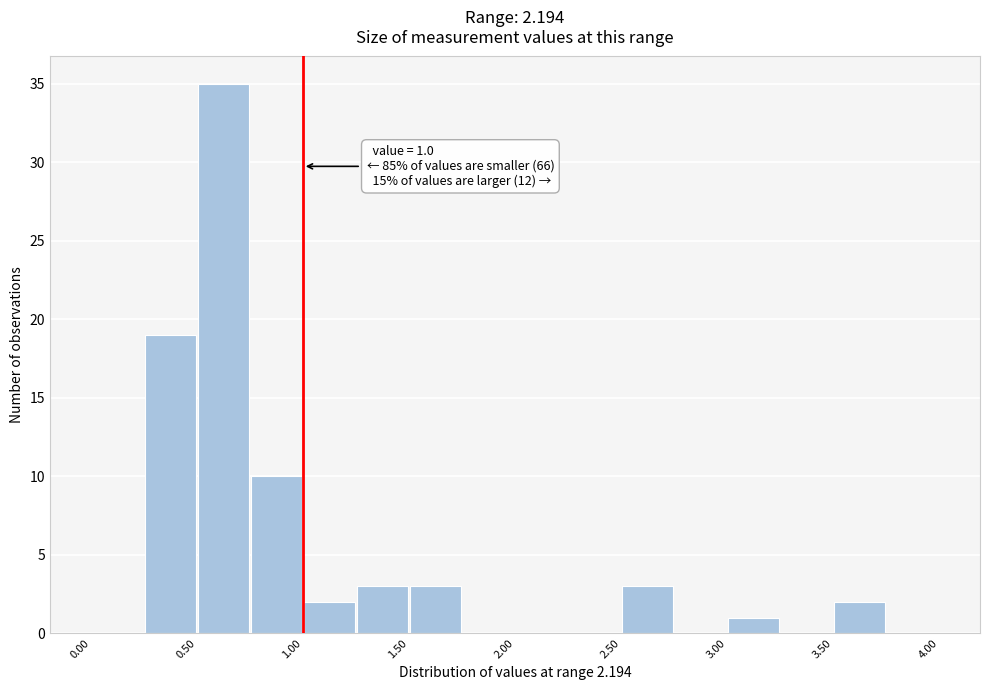

Which range on the x-axis has the tallest bar?

0.50 to 0.75